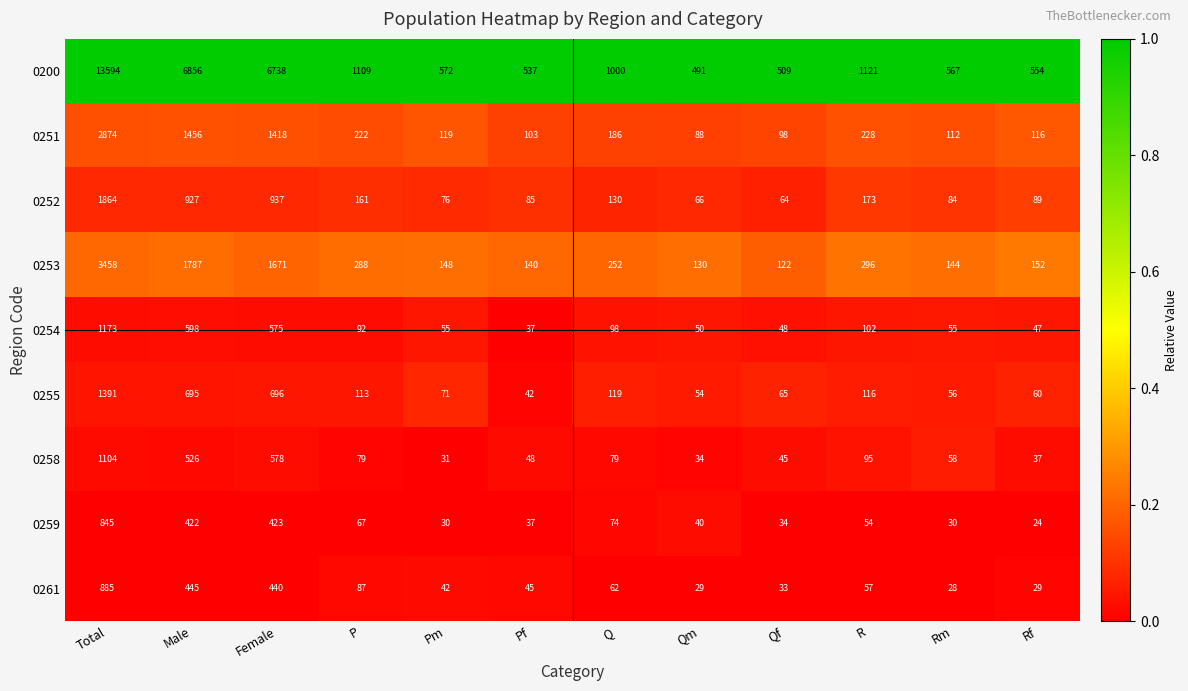

Which label corresponds to the smallest value in the chart?

Rf